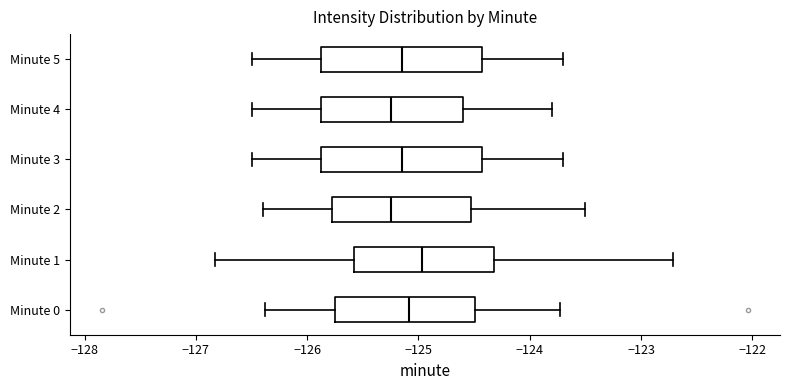

Reading bottom to top, read every box against the x-axis: the position of its median line, the range the box covers, and the ends of its whiskers. The values are not printed on the chart, so give them approximately, as read against the axis.

Minute 0: median -125.1, box -125.7 to -124.5, whiskers -126.4 to -123.7
Minute 1: median -125.0, box -125.6 to -124.3, whiskers -126.8 to -122.7
Minute 2: median -125.2, box -125.8 to -124.5, whiskers -126.4 to -123.5
Minute 3: median -125.1, box -125.9 to -124.4, whiskers -126.5 to -123.7
Minute 4: median -125.2, box -125.9 to -124.6, whiskers -126.5 to -123.8
Minute 5: median -125.1, box -125.9 to -124.4, whiskers -126.5 to -123.7